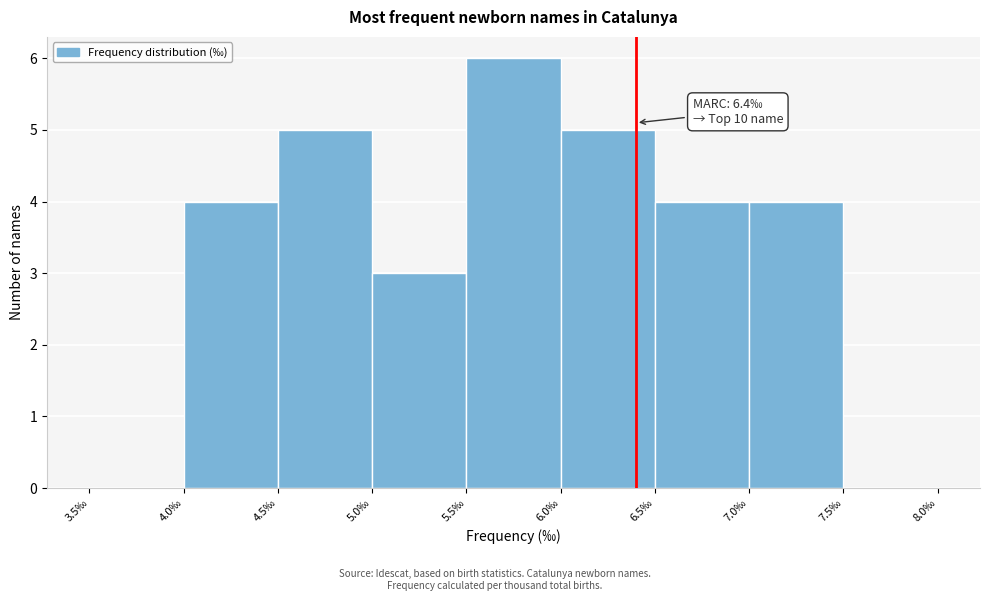

Which range on the x-axis has the tallest bar?

5.5 to 6.0